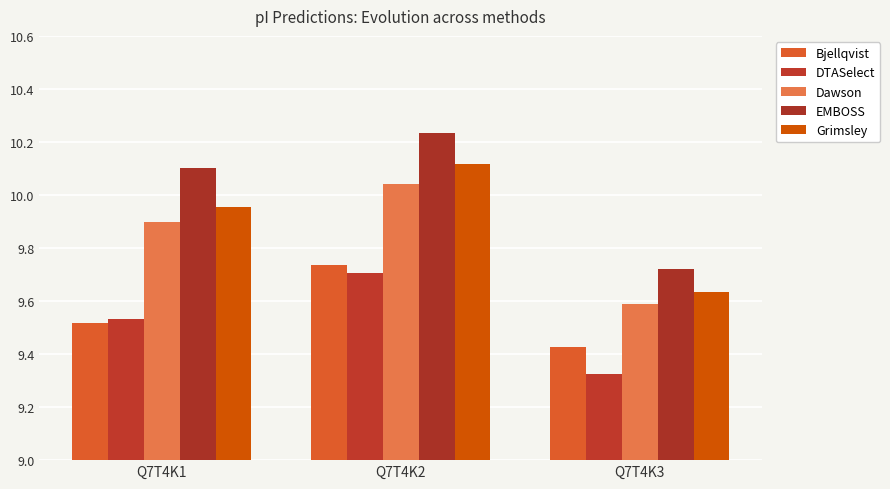

What is the smallest value displayed?

9.3